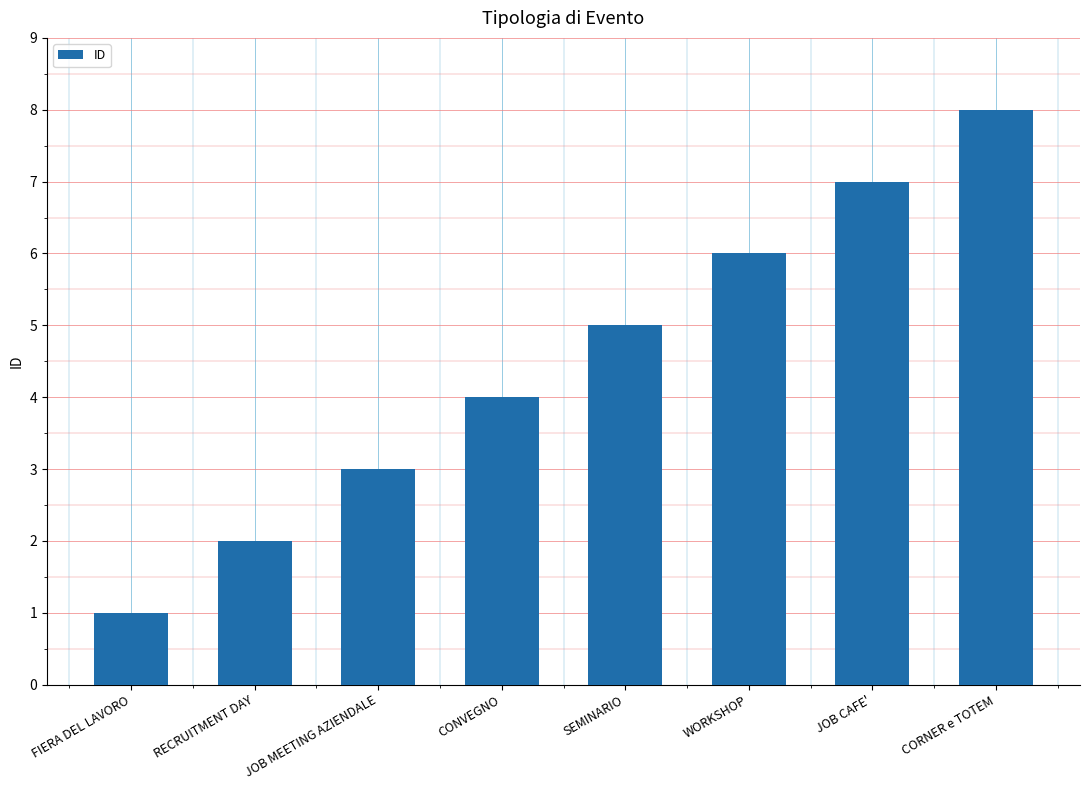

What position from the left is RECRUITMENT DAY?

2